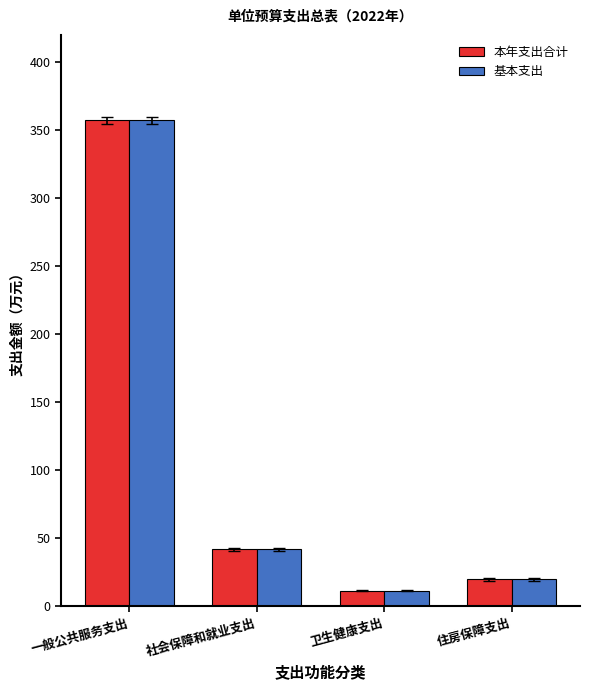

At how many categories does at least one series exceed 57?

1